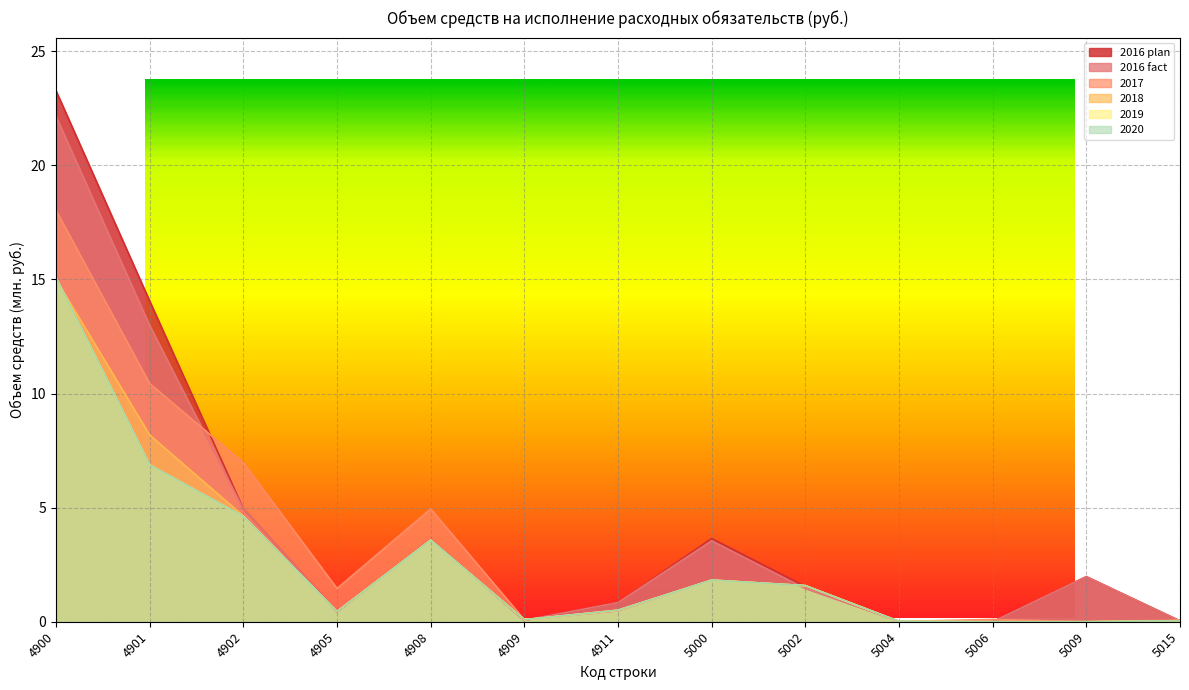

What value does the 2020 series have at 4902?

4.6